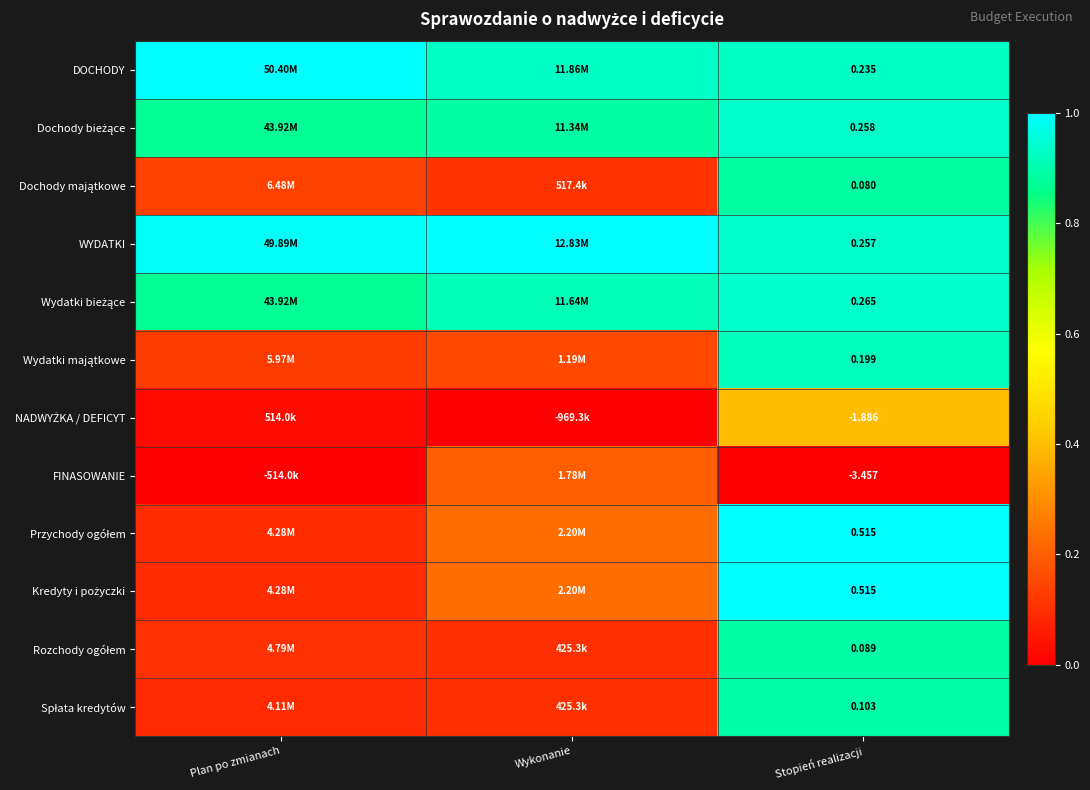

Is it true that Wydatki bieżące equals 1.2 at Plan po zmianach?

False